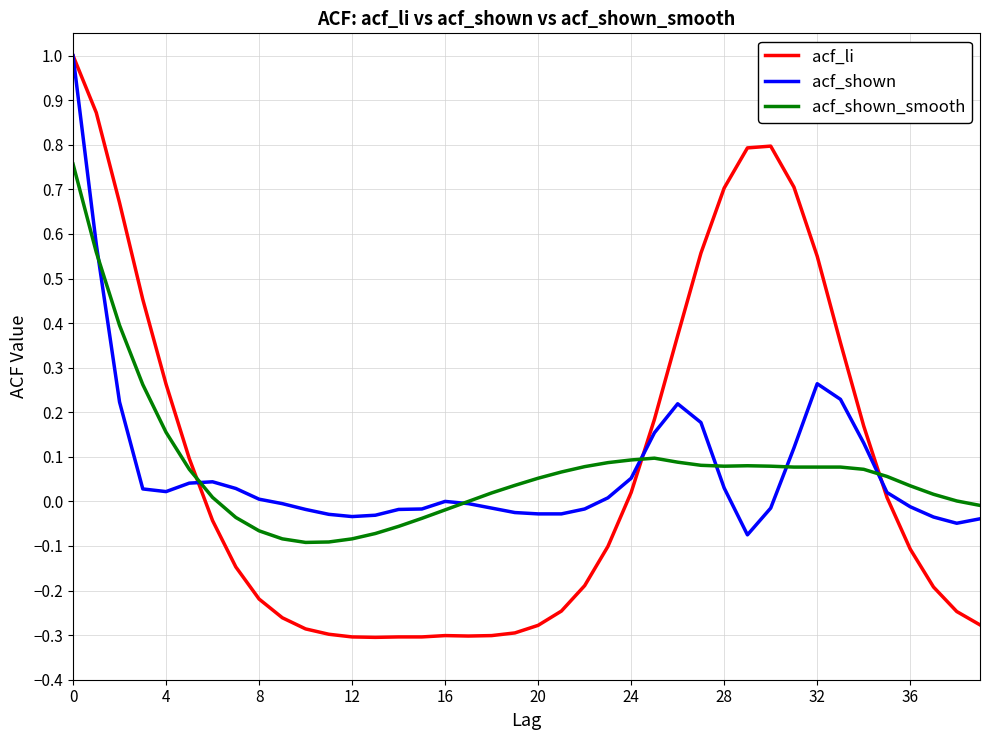

Which series has the widest spread of values?

acf_li